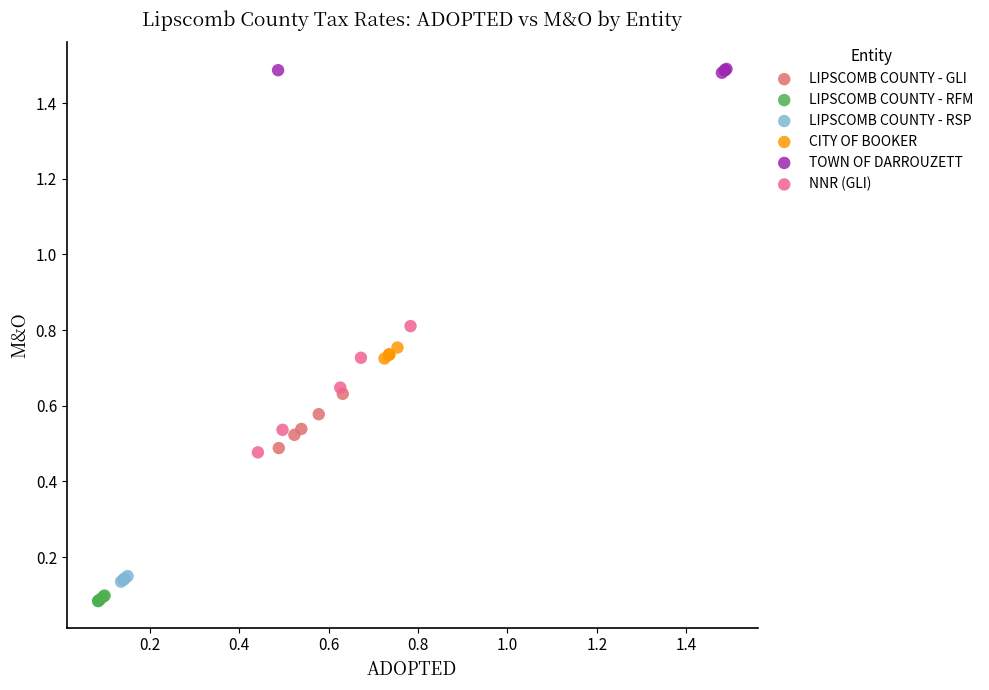

Which series has the widest spread of Y values?

NNR (GLI)